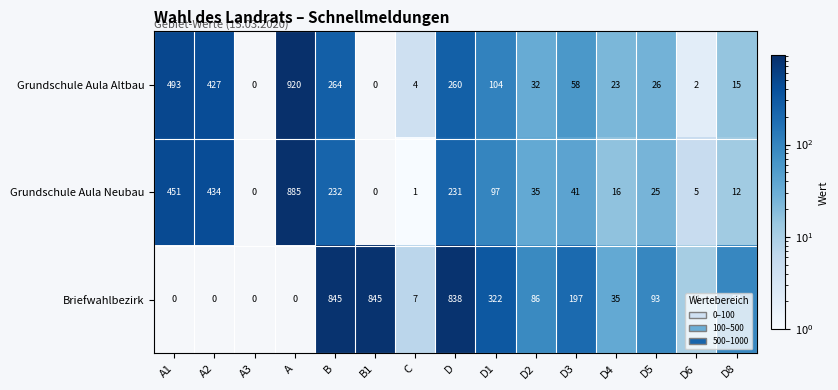

What is the difference between the maximum and minimum values in the Grundschule Aula Altbau series?

920